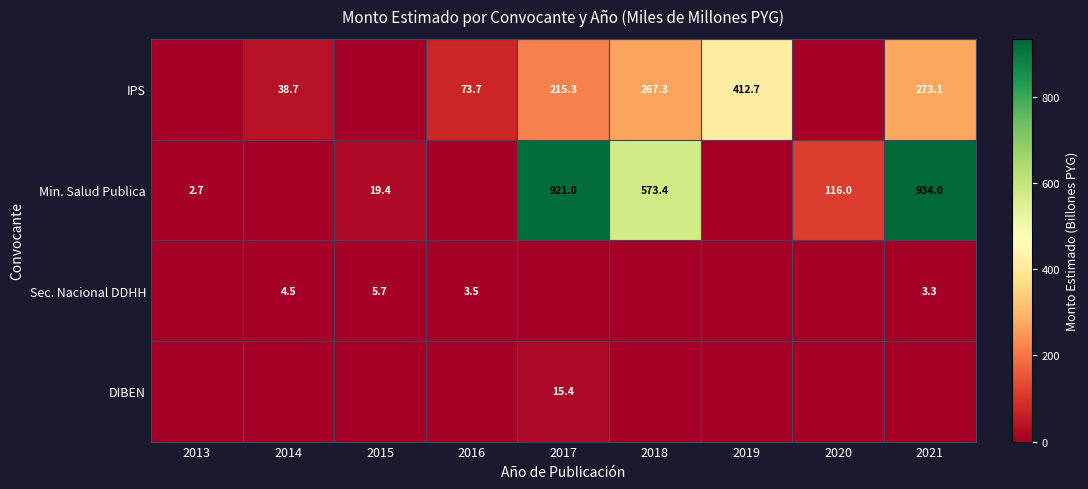

Is it true that DIBEN equals 3.5 at 2017?

False